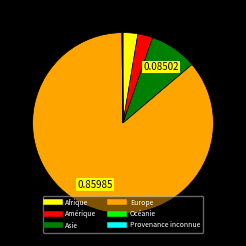

Does any single category account for the majority?

Yes